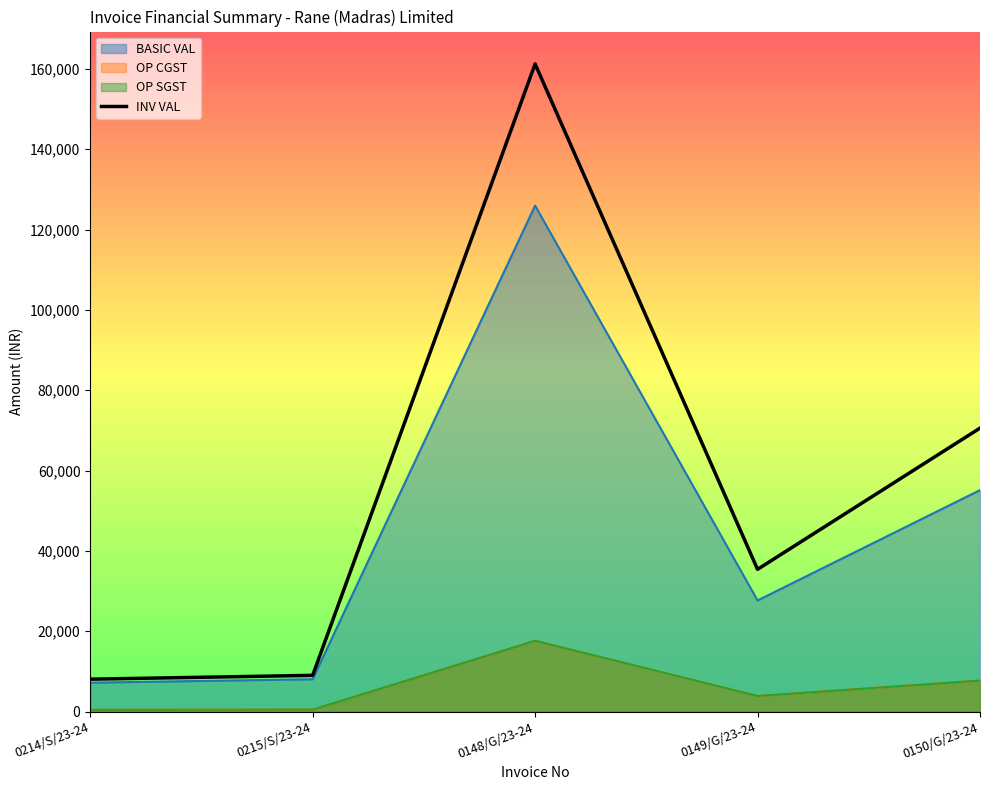

Rank the categories by value from lowest to highest.

0214/S/23-24, 0215/S/23-24, 0149/G/23-24, 0150/G/23-24, 0148/G/23-24